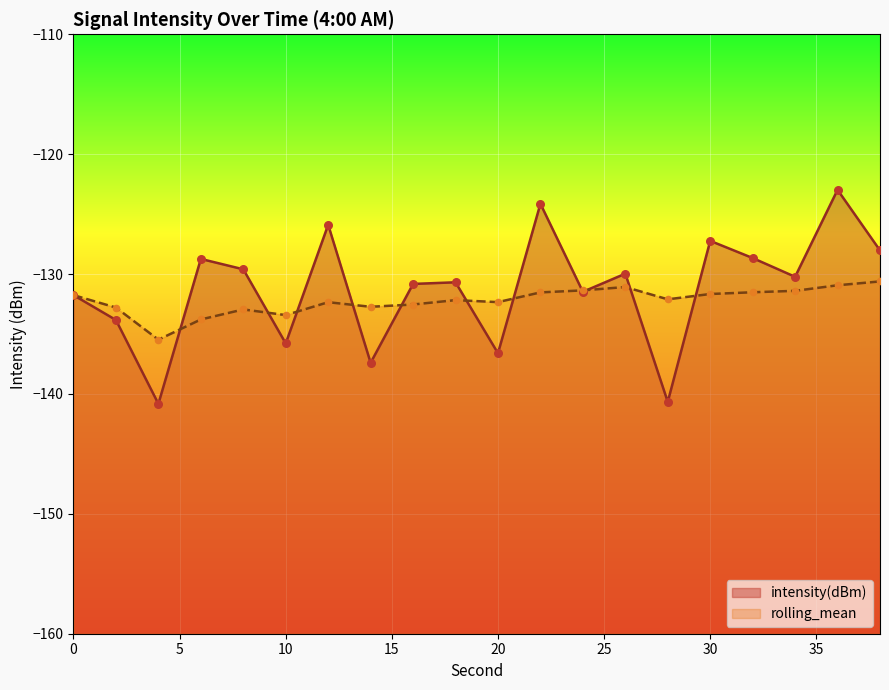

At how many categories does at least one series exceed -130?

9